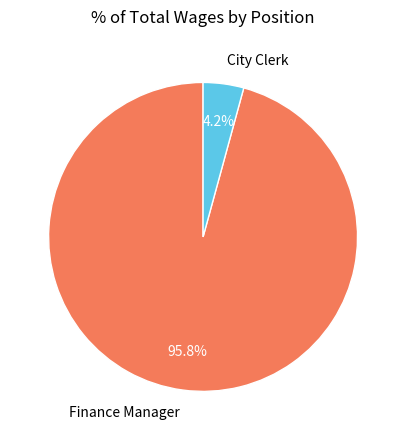

Does Finance Manager represent more than half of the total?

Yes